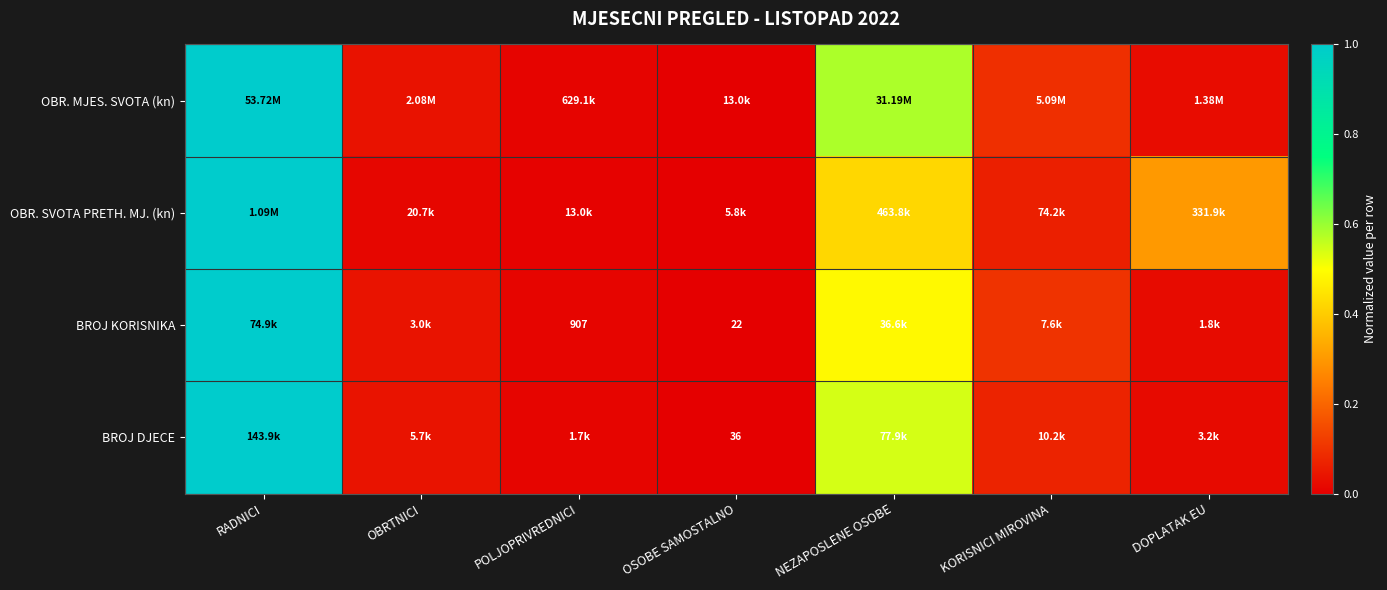

Which category has the highest value across all series?

RADNICI